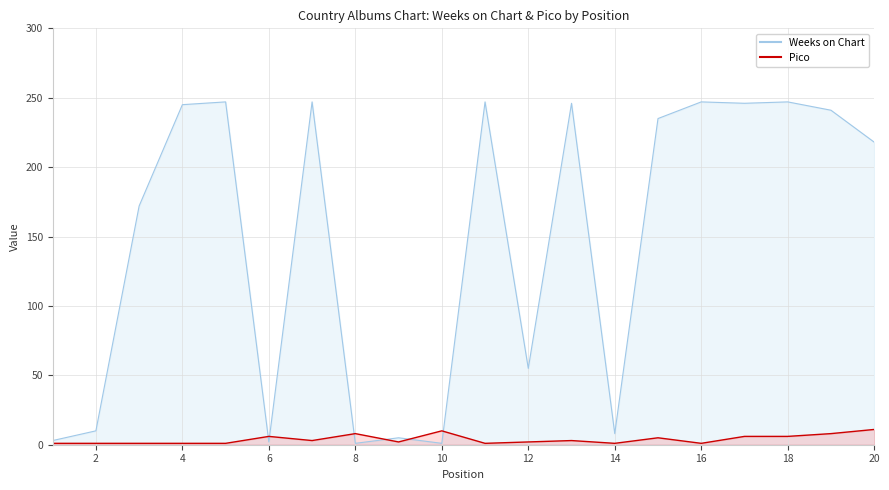

True or false: Pico and Weeks on Chart intersect in this chart.

True